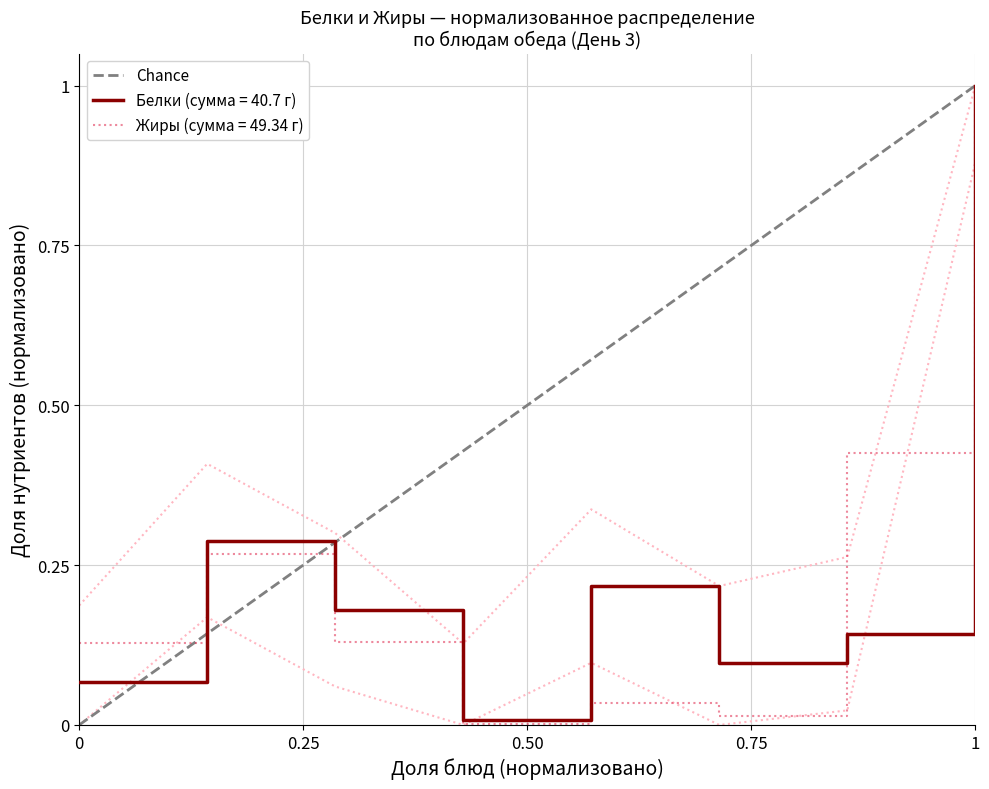

What is the highest value of the Жиры (сумма = 49.34 г) series?

1.0